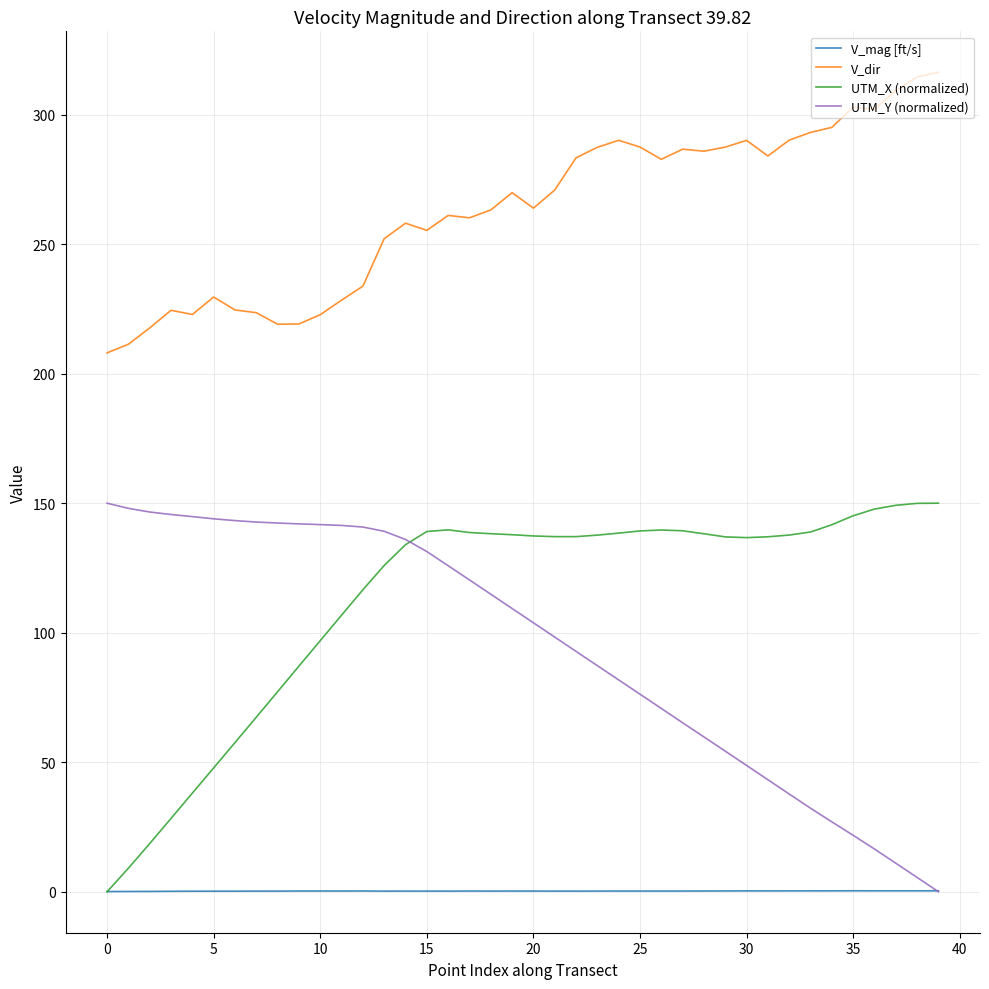

True or false: V_dir and UTM_X (normalized) cross at least once.

False